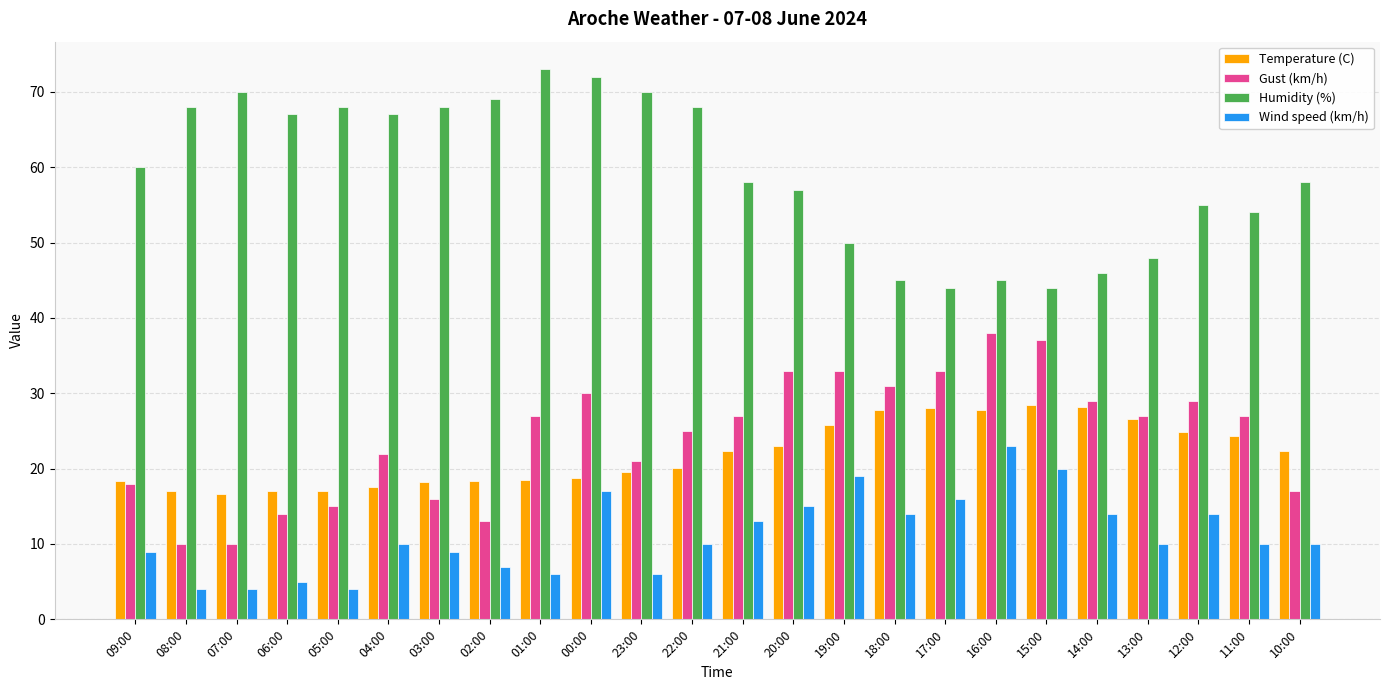

What is the value of the Temperature (C) bar at the 22nd from the left?

24.9